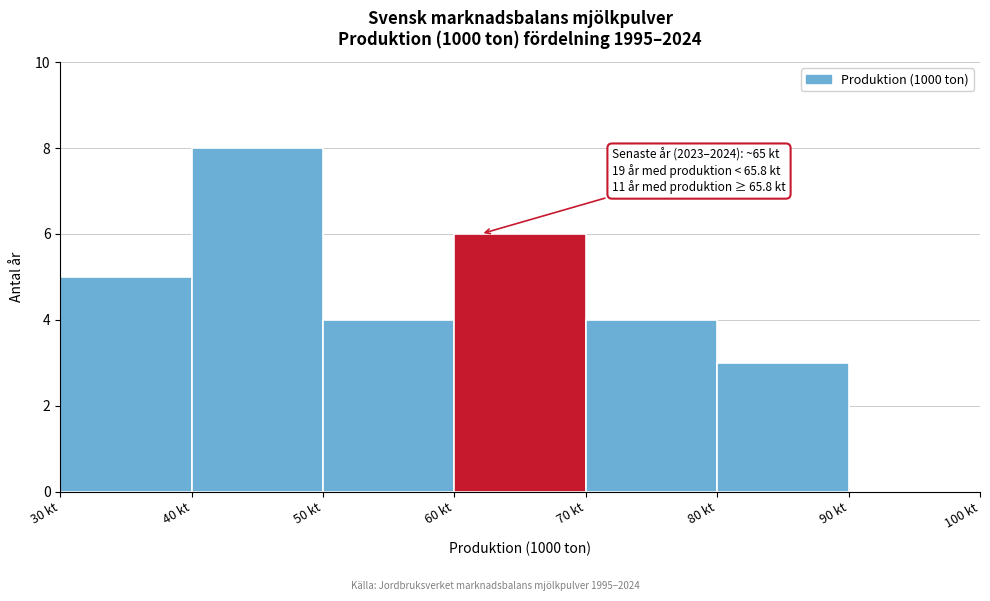

Over which range of the x-axis is the bar tallest?

40 to 50